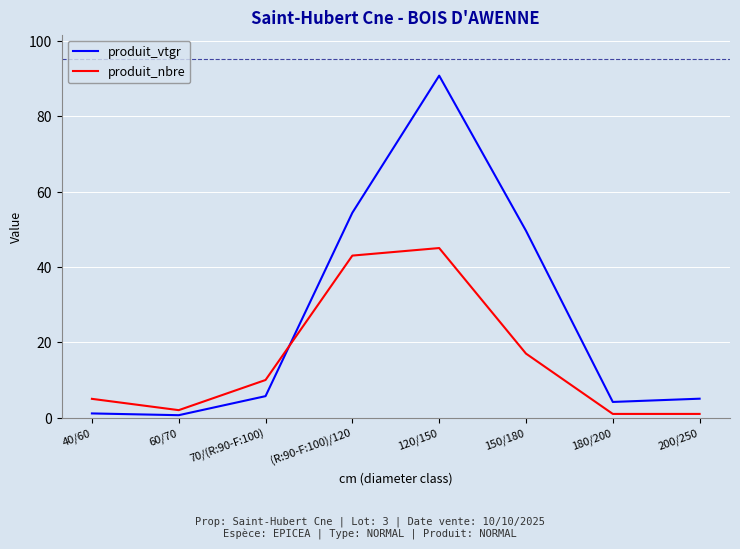

What is the minimum value shown in the chart?

0.7